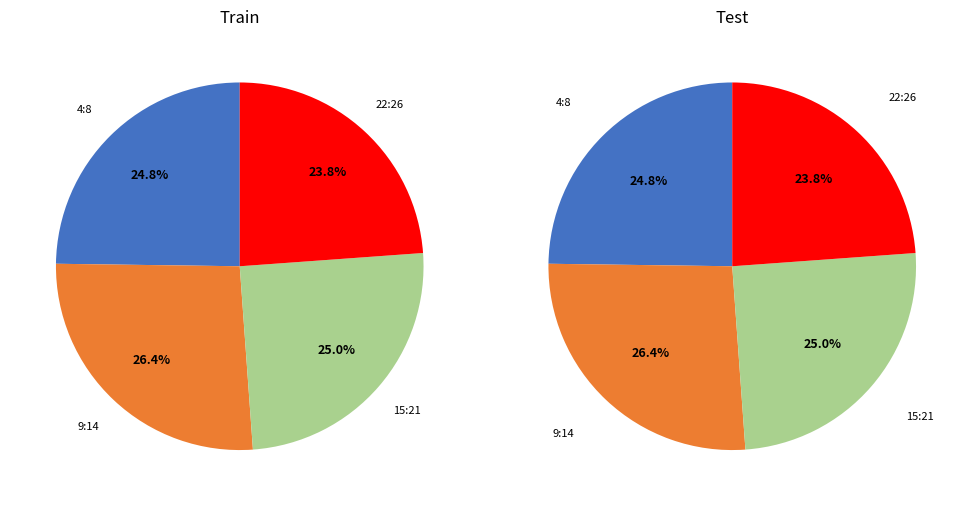

Rank the categories by value from lowest to highest.

22:26, 4:8, 15:21, 9:14